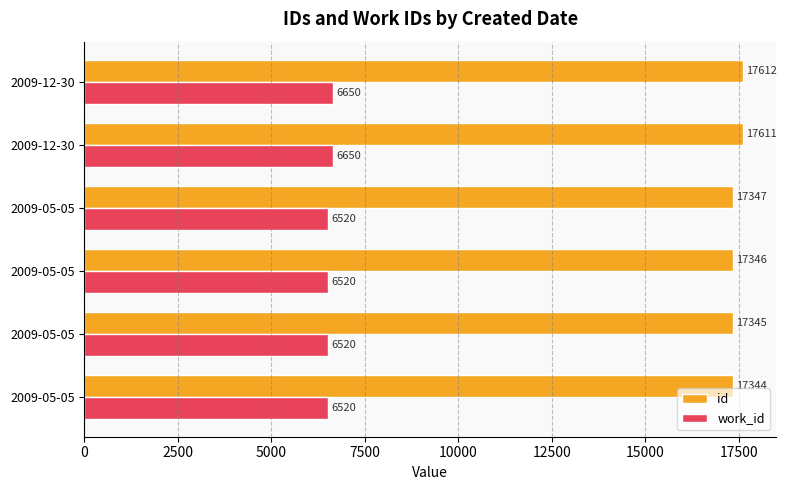

What are all the series names shown in the legend?

id, work_id